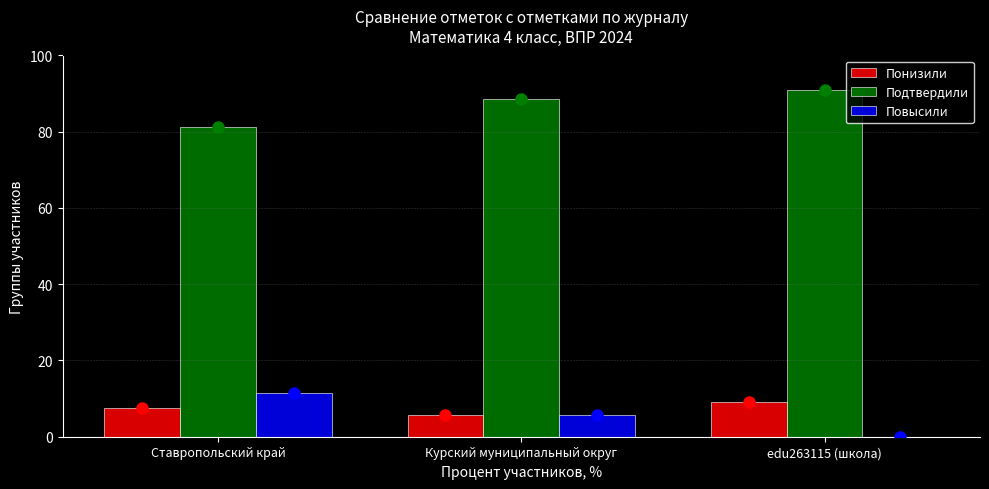

Reading right to left, what are all the values shown in this chart?

Понизили: edu263115 (школа)=9.1	Курский муниципальный округ=5.8	Ставропольский край=7.5
Подтвердили: edu263115 (школа)=90.9	Курский муниципальный округ=88.5	Ставропольский край=81.1
Повысили: edu263115 (школа)=0.0	Курский муниципальный округ=5.8	Ставропольский край=11.4